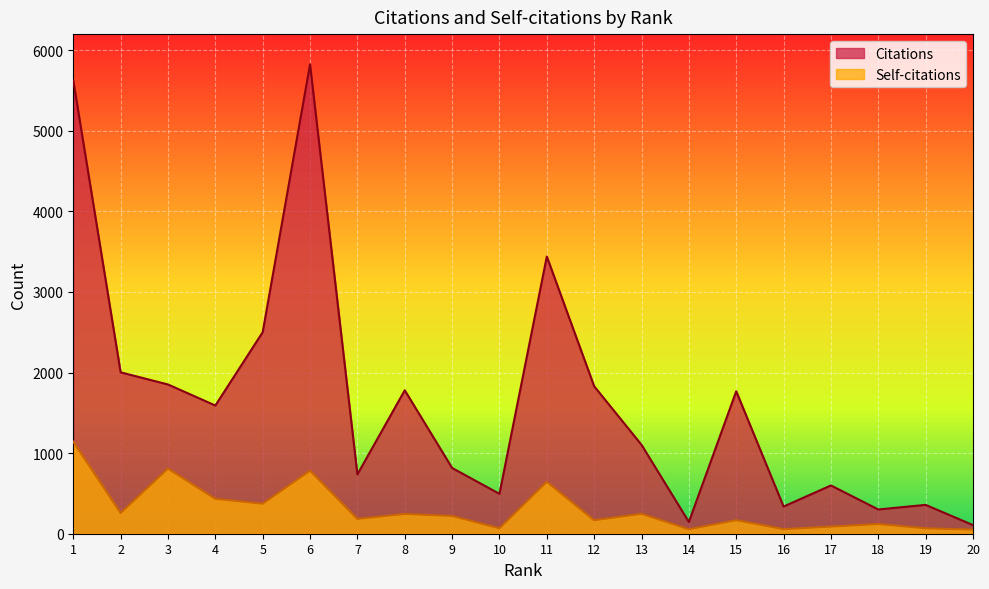

What is the highest value of the Self-citations series?

1142